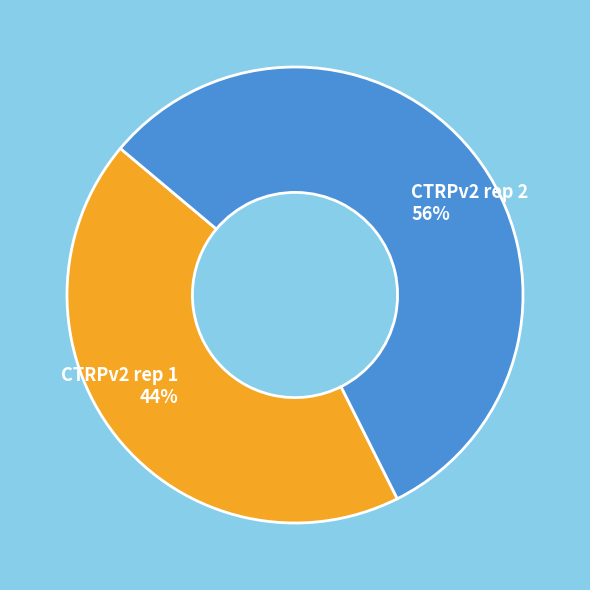

To the nearest percent, what is the average slice percentage?

50%